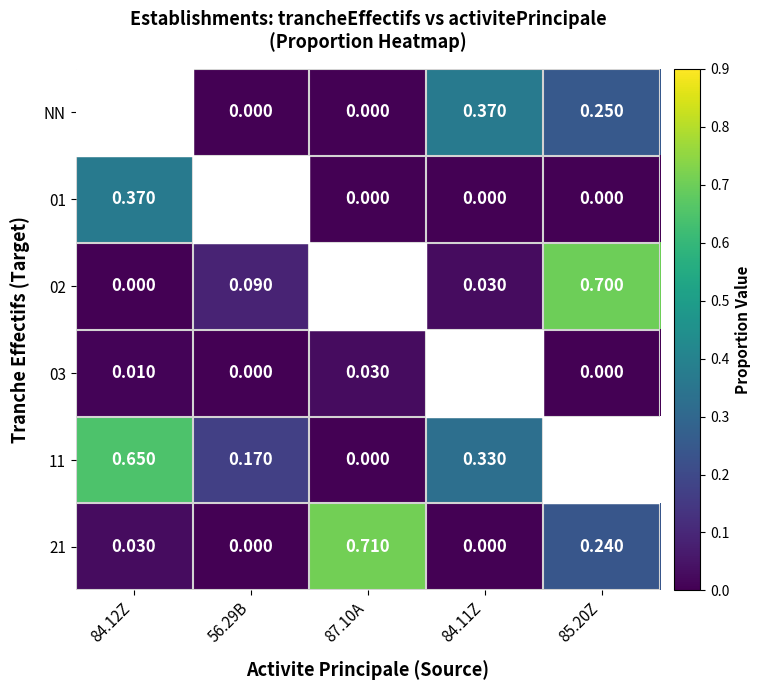

Is the value of 21 at 84.12Z greater than the value of 11 at 56.29B?

No